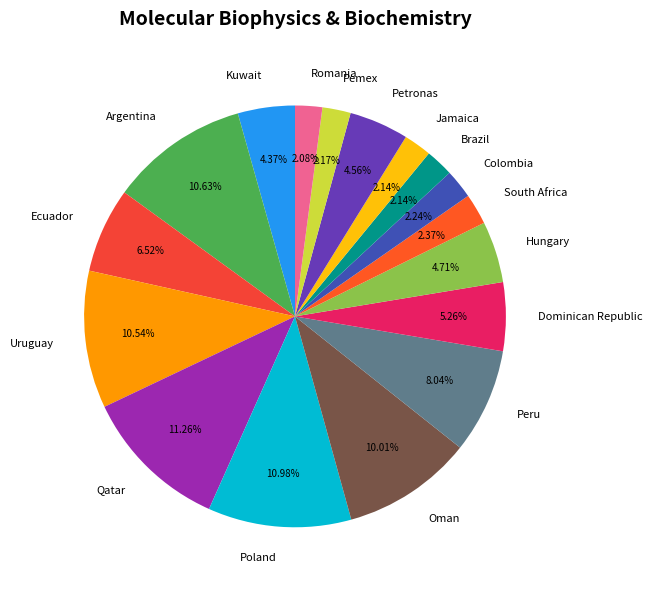

Is there a majority slice in this chart?

No